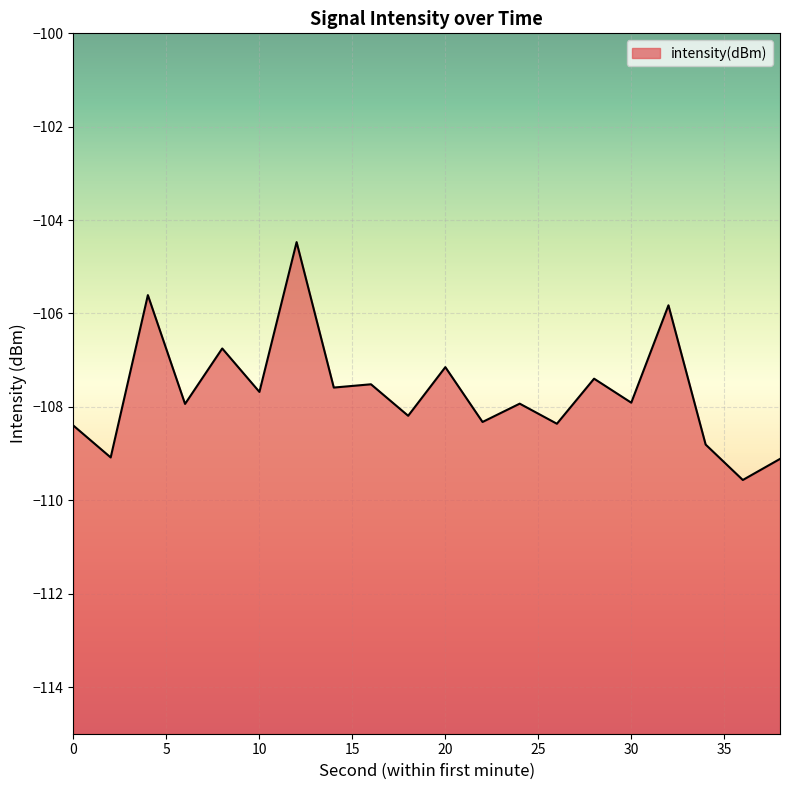

True or false: the data shows -154.4 at 22.

False